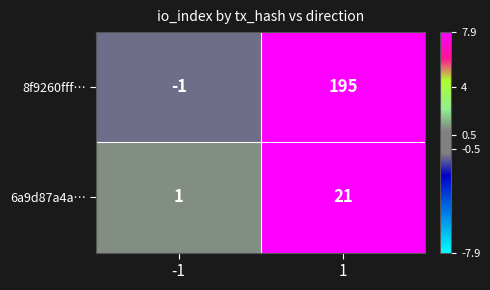

List the series in order of their overall mean, highest first.

8f9260fff…, 6a9d87a4a…